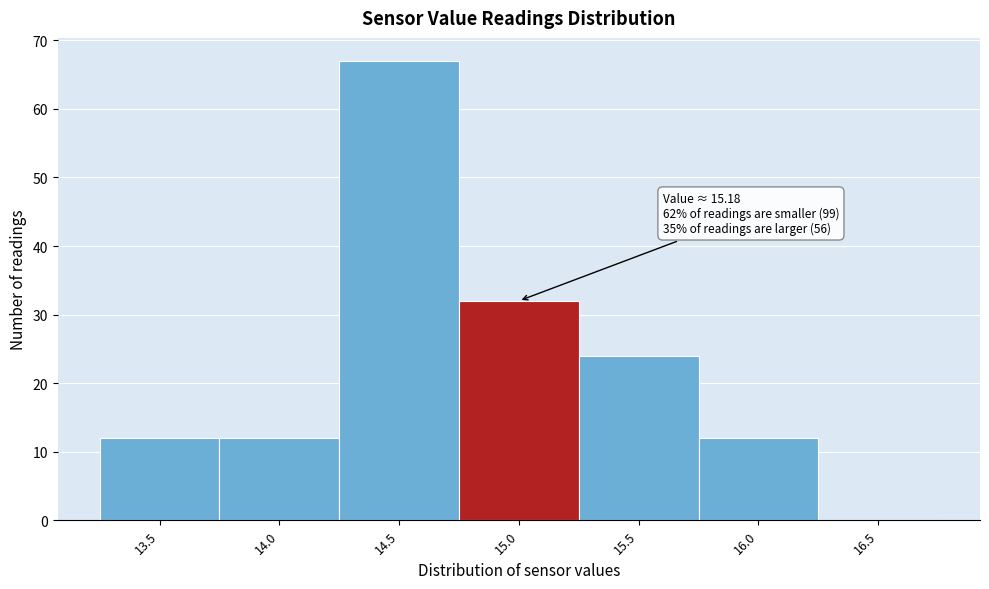

Reading left to right, what are all the values shown in this chart?

13.5=12	14.0=12	14.5=67	15.0=32	15.5=24	16.0=12	16.5=0